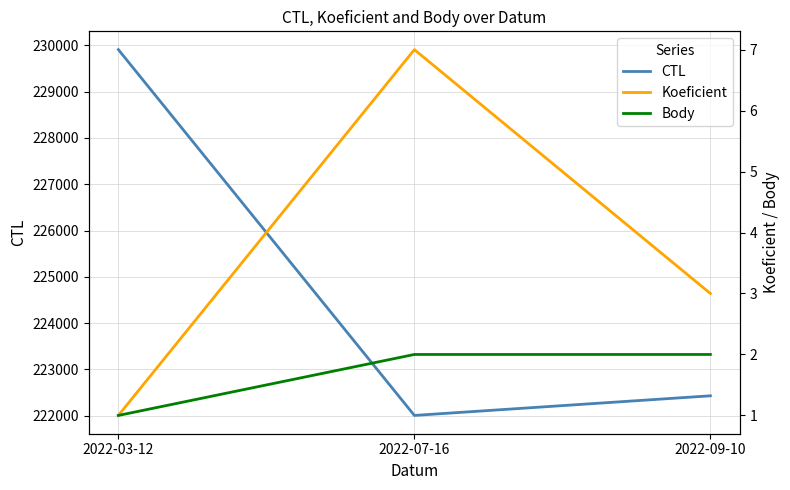

What is the approximate value of Koeficient at 2022-09-10?

3